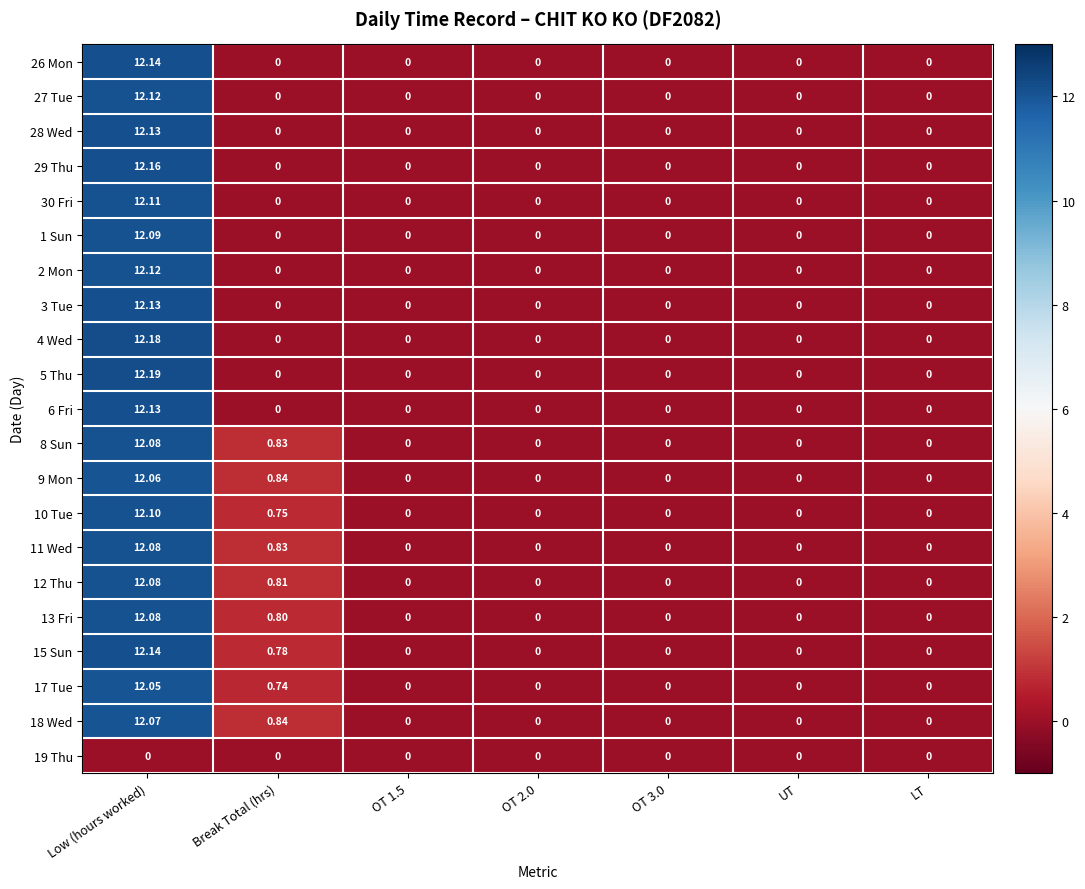

Which series has the largest total across all categories?

15 Sun